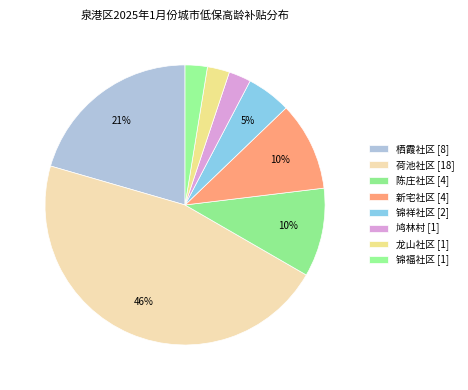

How many segments does this pie chart have?

8